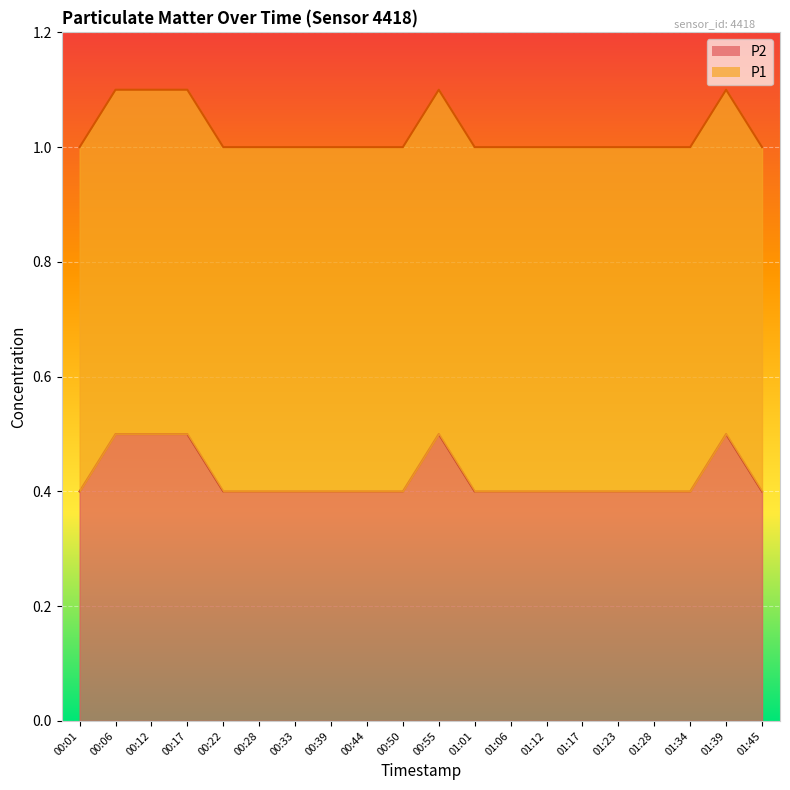

What is the value of the 9th point from the left?

0.4